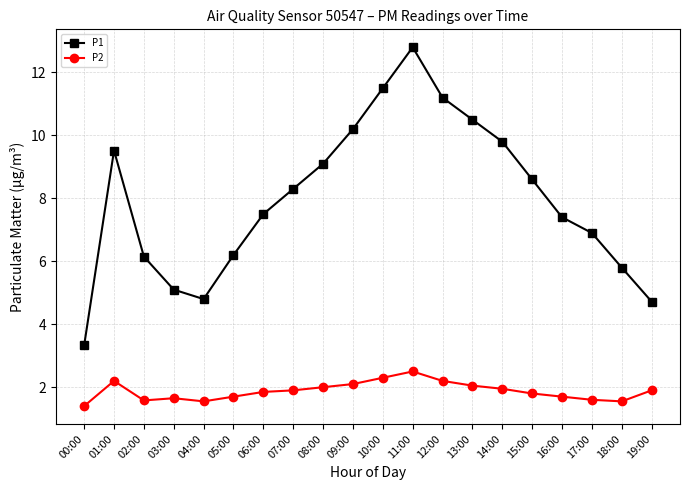

Which category has the lowest value in the P1 series?

00:00